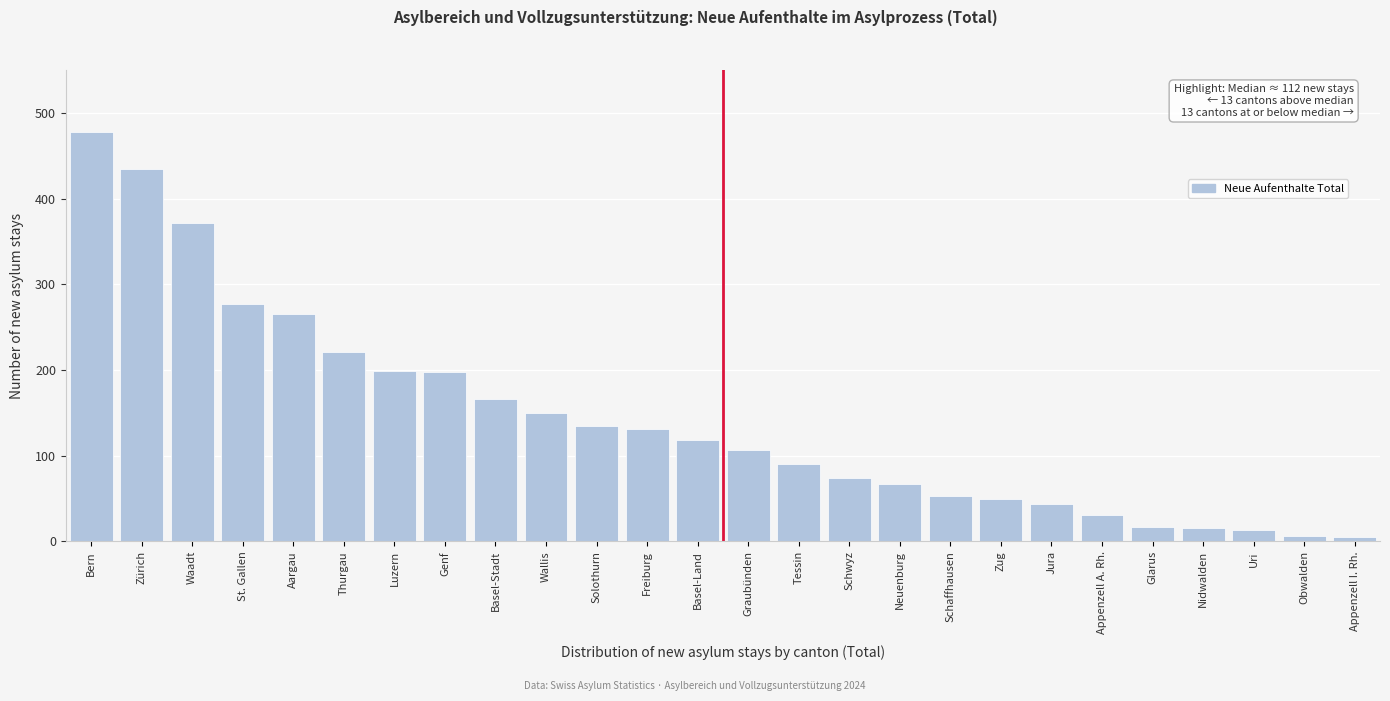

What is the ratio of the value at St. Gallen to the value at Uri?

21.3